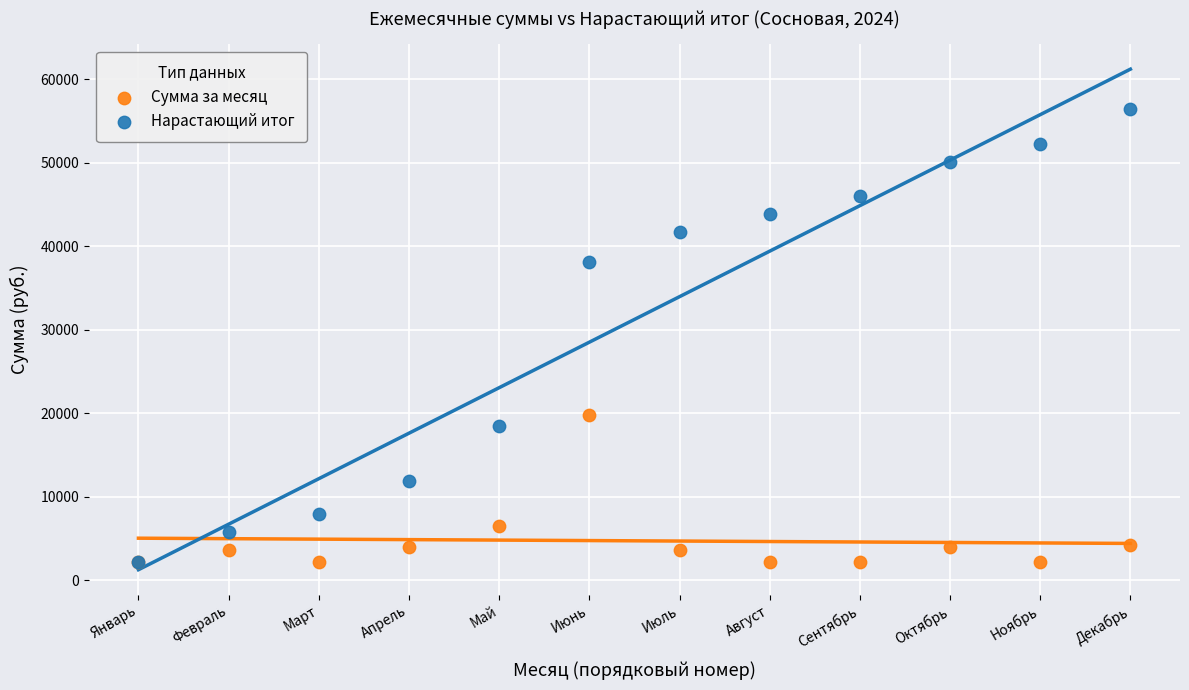

In the Сумма за месяц series, what Y value is closest to 10944?

6506.2